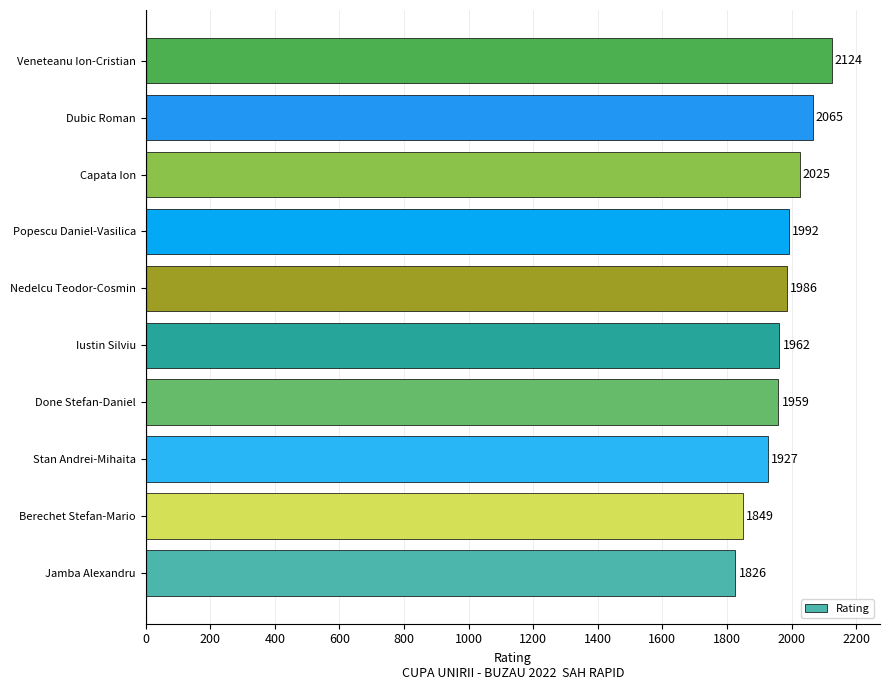

How many data points does each series have?

10